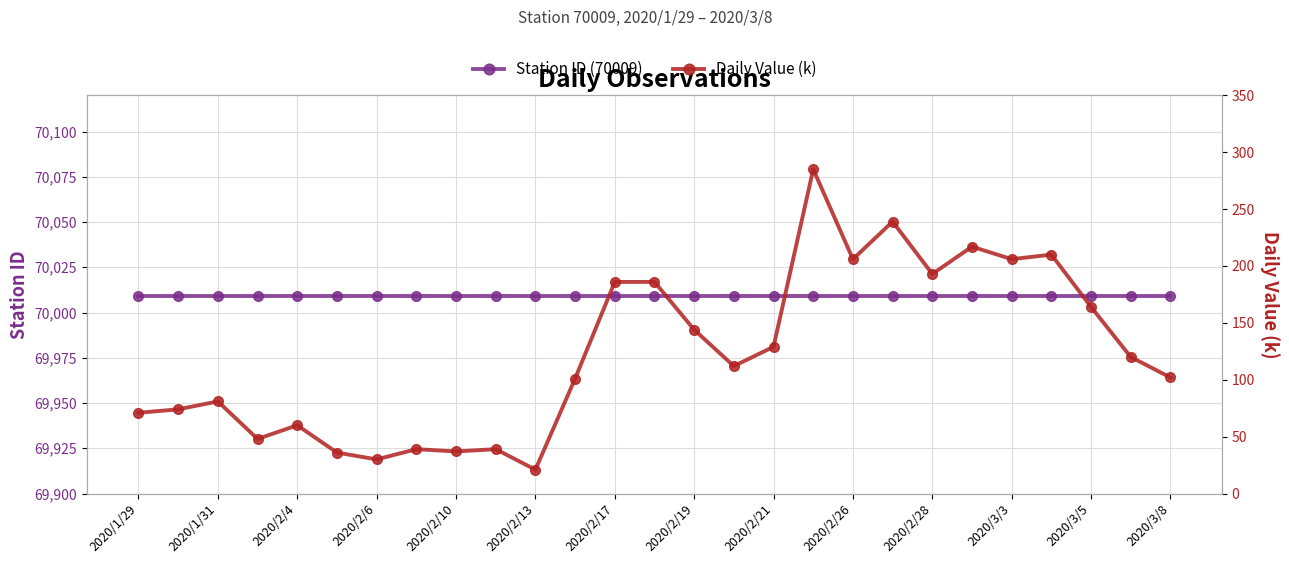

What is the value of the Daily Value (k) point at the 15th from the left?

144